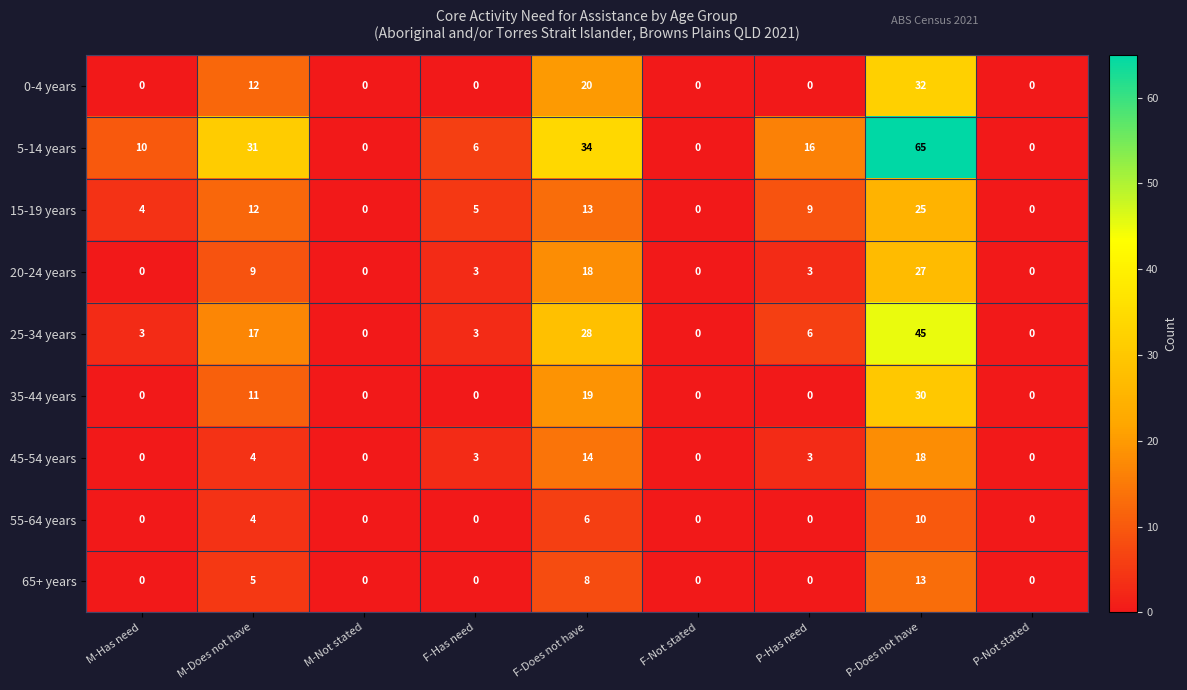

List the series in order of their peak value, highest first.

5-14 years, 25-34 years, 0-4 years, 35-44 years, 20-24 years, 15-19 years, 45-54 years, 65+ years, 55-64 years